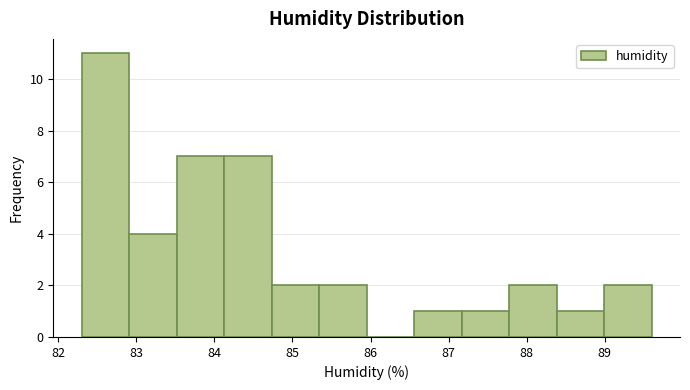

Reading left to right, transcribe this chart: for each bar, give the range it covers on the x-axis and its height. Neither the bar edges nor the heights are printed on the chart, so give them approximately, as read against the axes.

82.3 to 82.9: 11
82.9 to 83.5: 4
83.5 to 84.1: 7
84.1 to 84.7: 7
84.7 to 85.3: 2
85.3 to 86.0: 2
86.0 to 86.6: 0
86.6 to 87.2: 1
87.2 to 87.8: 1
87.8 to 88.4: 2
88.4 to 89.0: 1
89.0 to 89.6: 2